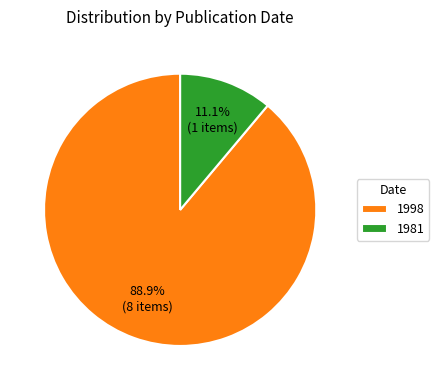

What is the largest slice in the pie chart?

1998